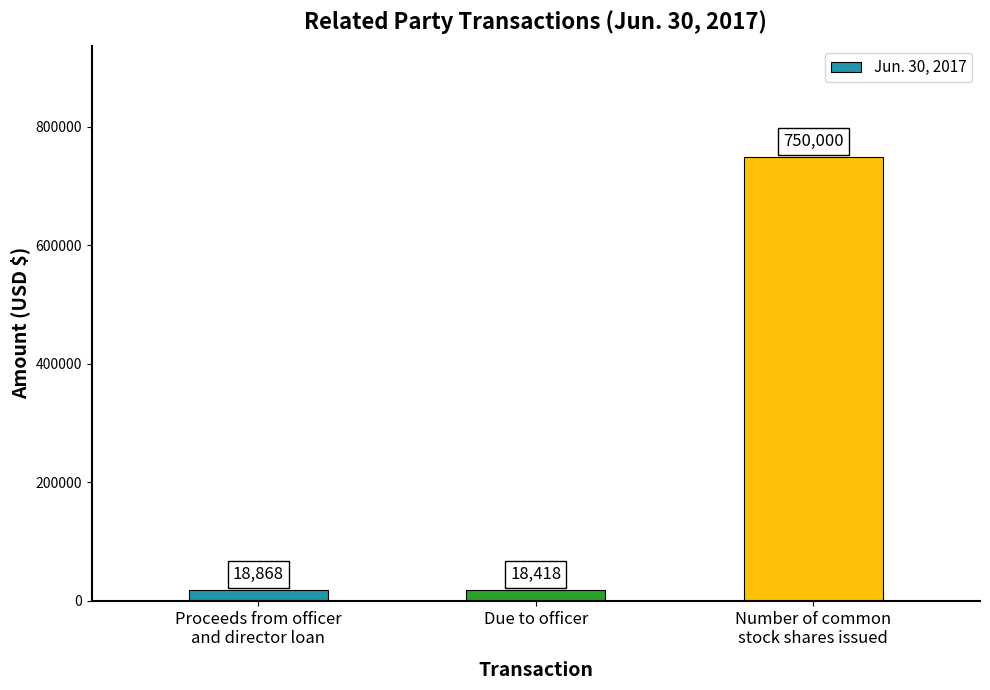

Which has a higher value, Proceeds from officer
and director loan or Number of common
stock shares issued?

Number of common
stock shares issued